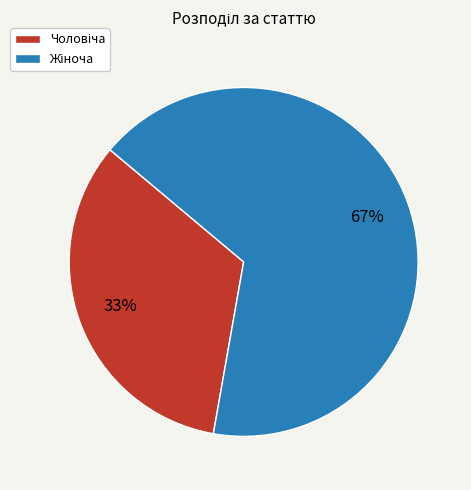

Is there any slice that represents more than half of the pie?

Yes